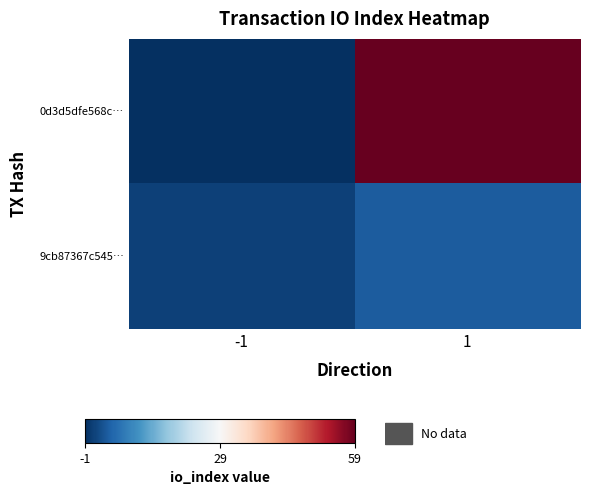

Which category has the lowest value across all series?

-1